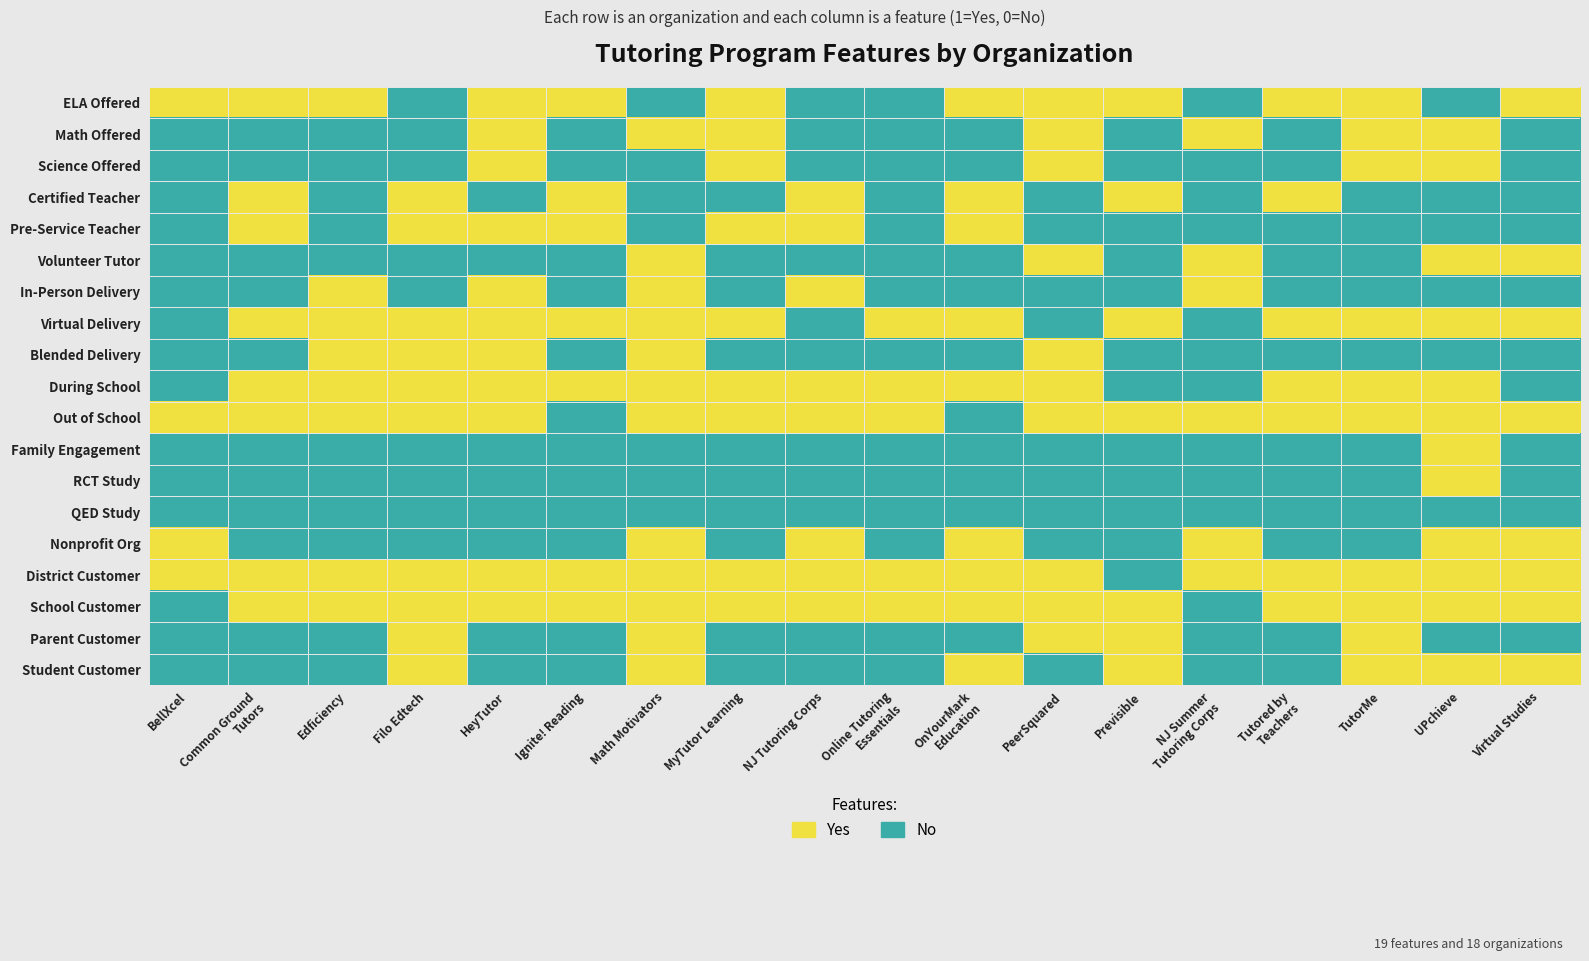

At how many categories does at least one series exceed 0?

18